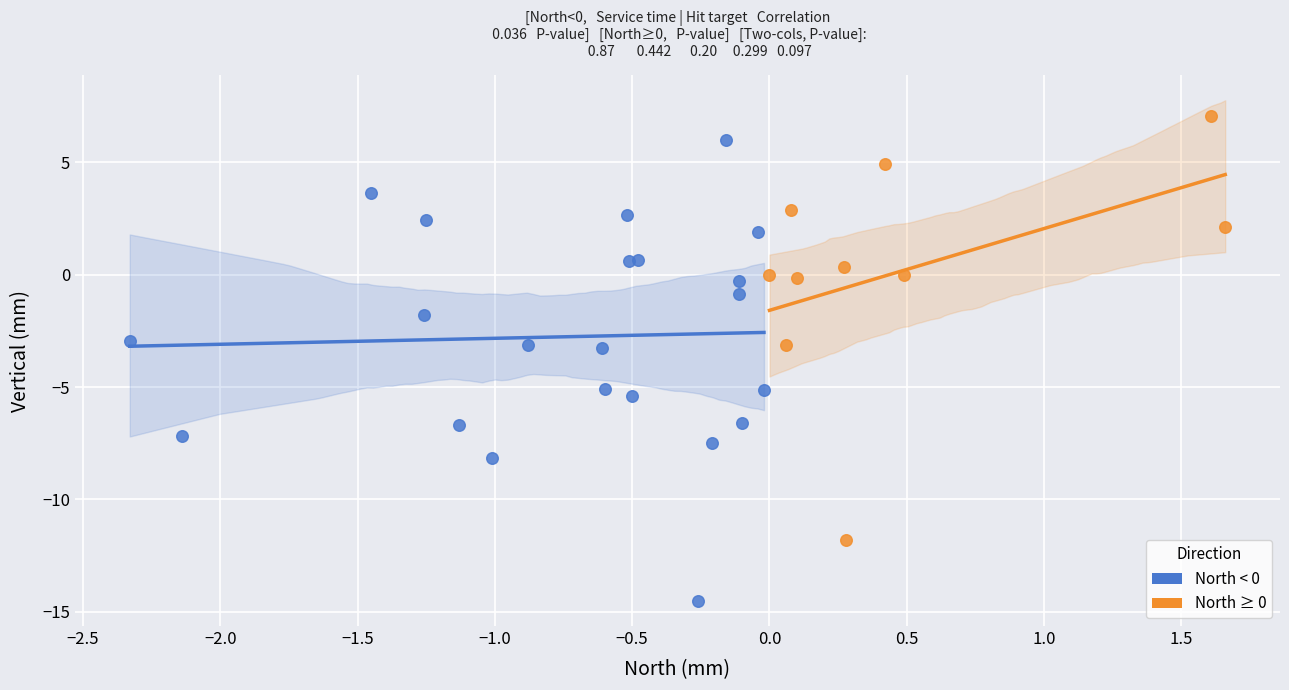

Which series has the widest spread of Y values?

North < 0